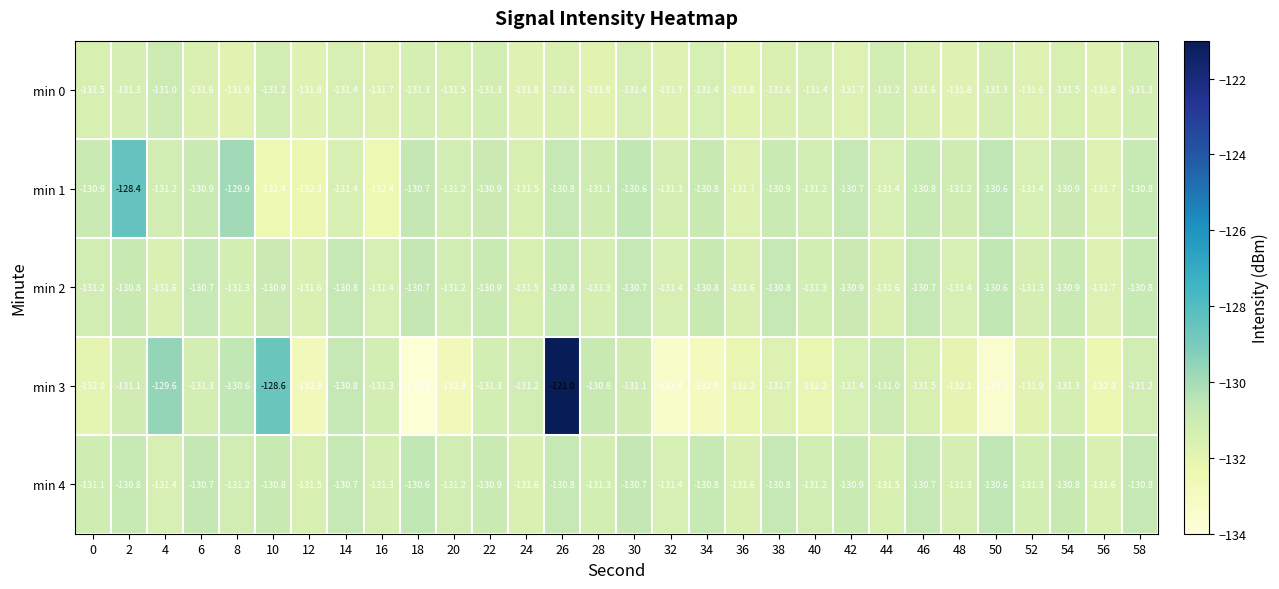

What is the highest value of the min 4 series?

-130.6